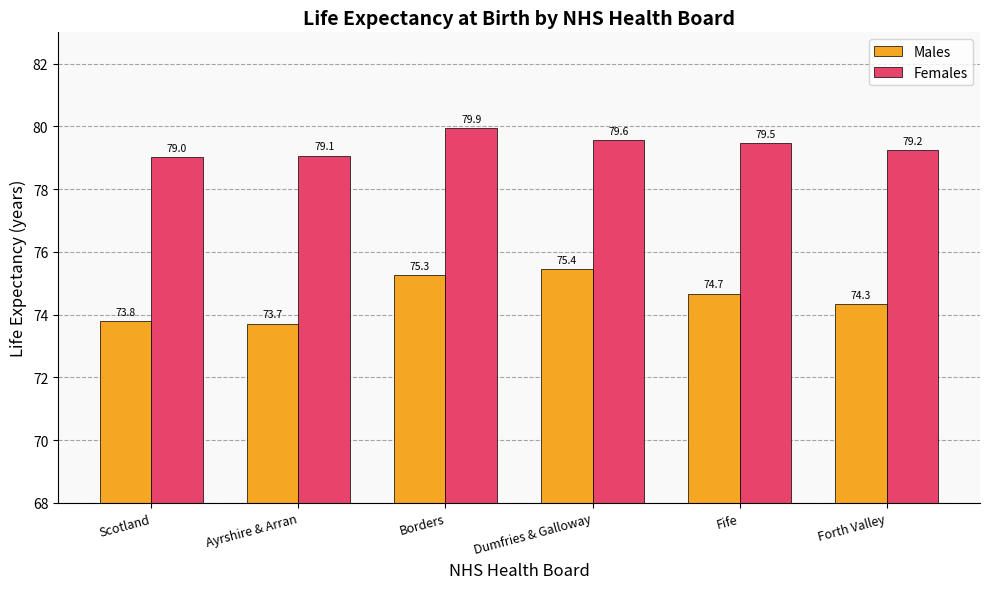

How many bars are there in total?

12